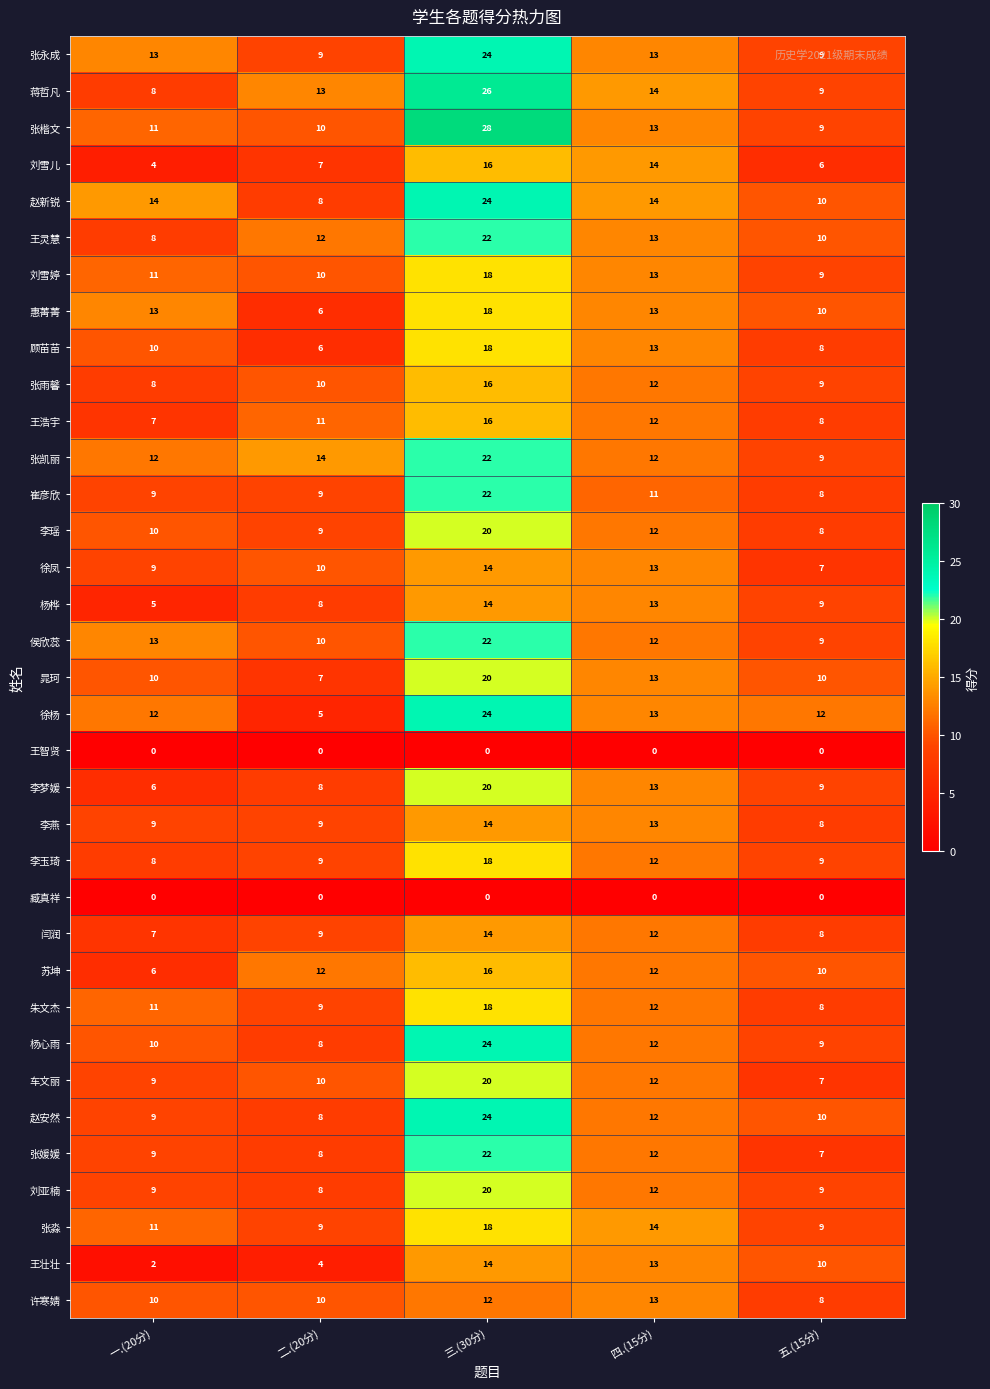

How many 刘雪婷 values are between 10 and 13?

3